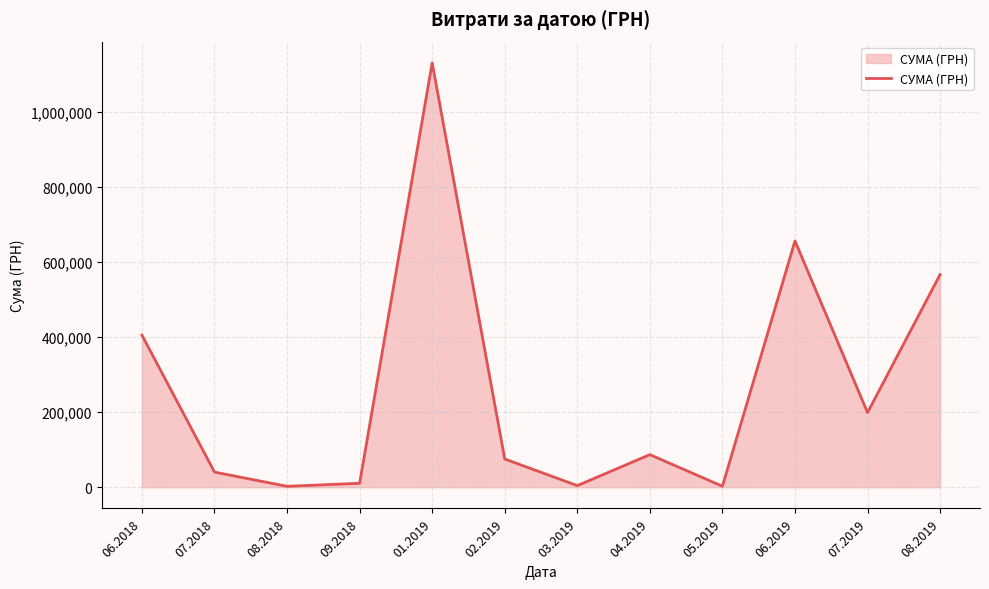

What position from the right is 08.2019?

1